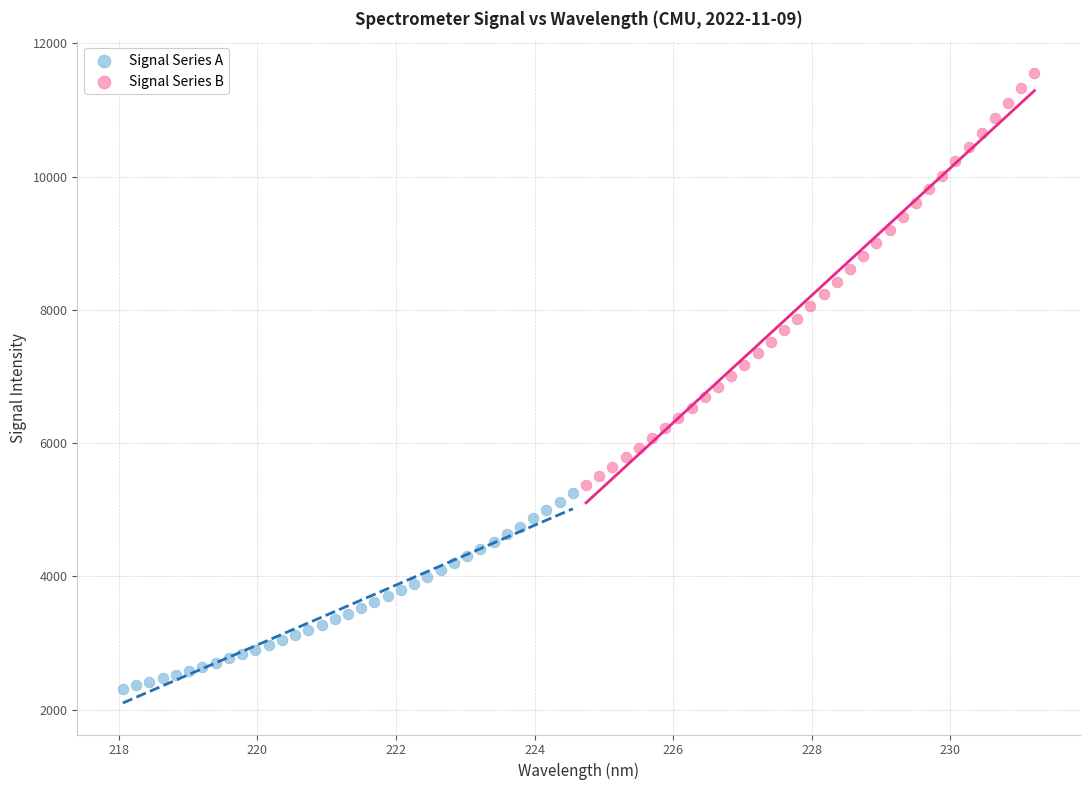

Which series reaches the maximum Y coordinate?

Signal Series B